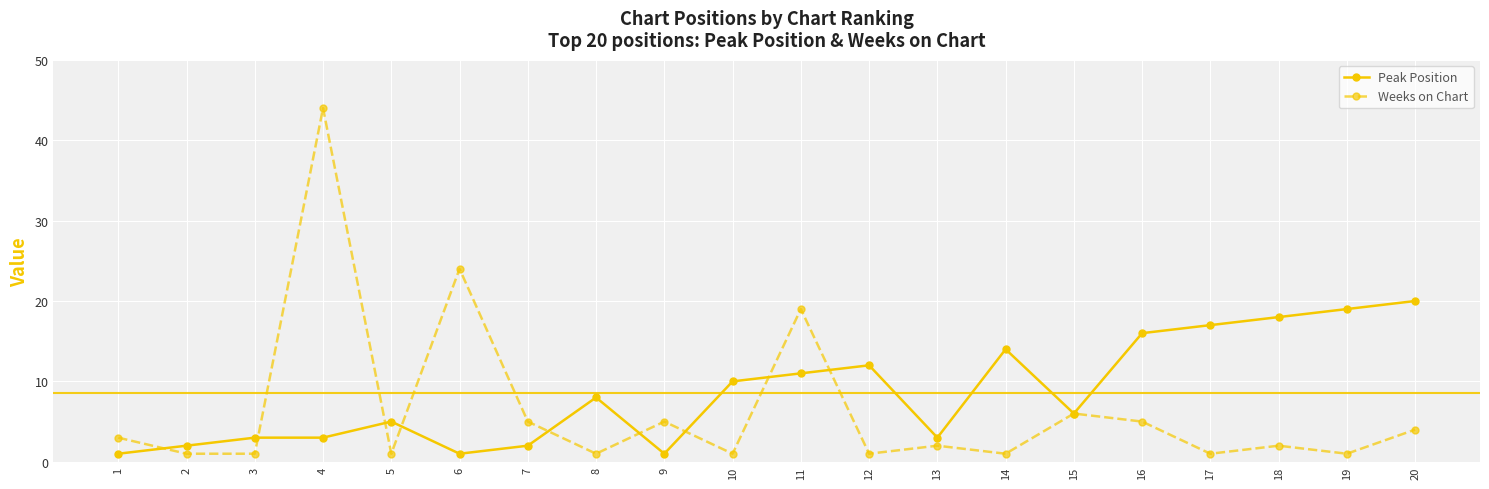

Count the number of categories in the chart.

20